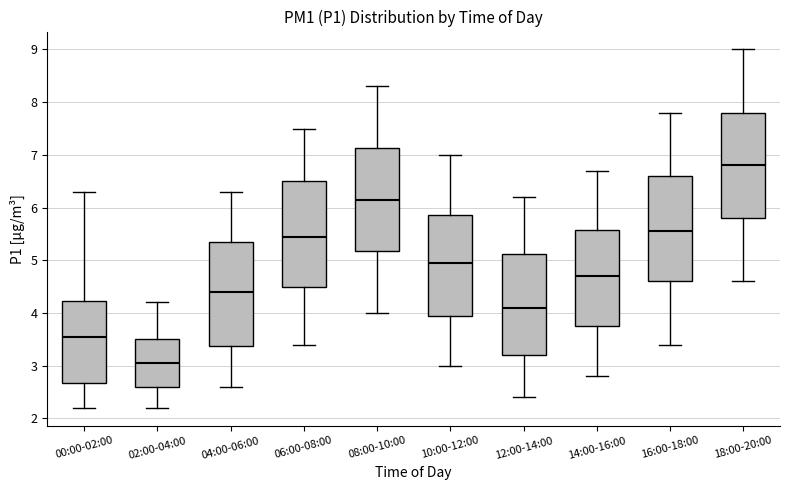

Reading left to right, read every box against the y-axis: the position of its median line, the range the box covers, and the ends of its whiskers. The values are not printed on the chart, so give them approximately, as read against the axis.

00:00-02:00: median 3.6, box 2.7 to 4.2, whiskers 2.2 to 6.3
02:00-04:00: median 3.1, box 2.6 to 3.5, whiskers 2.2 to 4.2
04:00-06:00: median 4.4, box 3.4 to 5.4, whiskers 2.6 to 6.3
06:00-08:00: median 5.5, box 4.5 to 6.5, whiskers 3.4 to 7.5
08:00-10:00: median 6.2, box 5.2 to 7.1, whiskers 4.0 to 8.3
10:00-12:00: median 5.0, box 4.0 to 5.9, whiskers 3.0 to 7.0
12:00-14:00: median 4.1, box 3.2 to 5.1, whiskers 2.4 to 6.2
14:00-16:00: median 4.7, box 3.8 to 5.6, whiskers 2.8 to 6.7
16:00-18:00: median 5.6, box 4.6 to 6.6, whiskers 3.4 to 7.8
18:00-20:00: median 6.8, box 5.8 to 7.8, whiskers 4.6 to 9.0